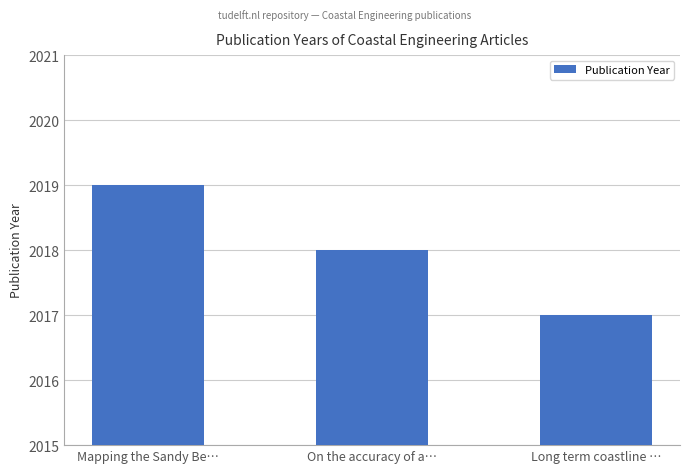

How many values are below 2018?

1